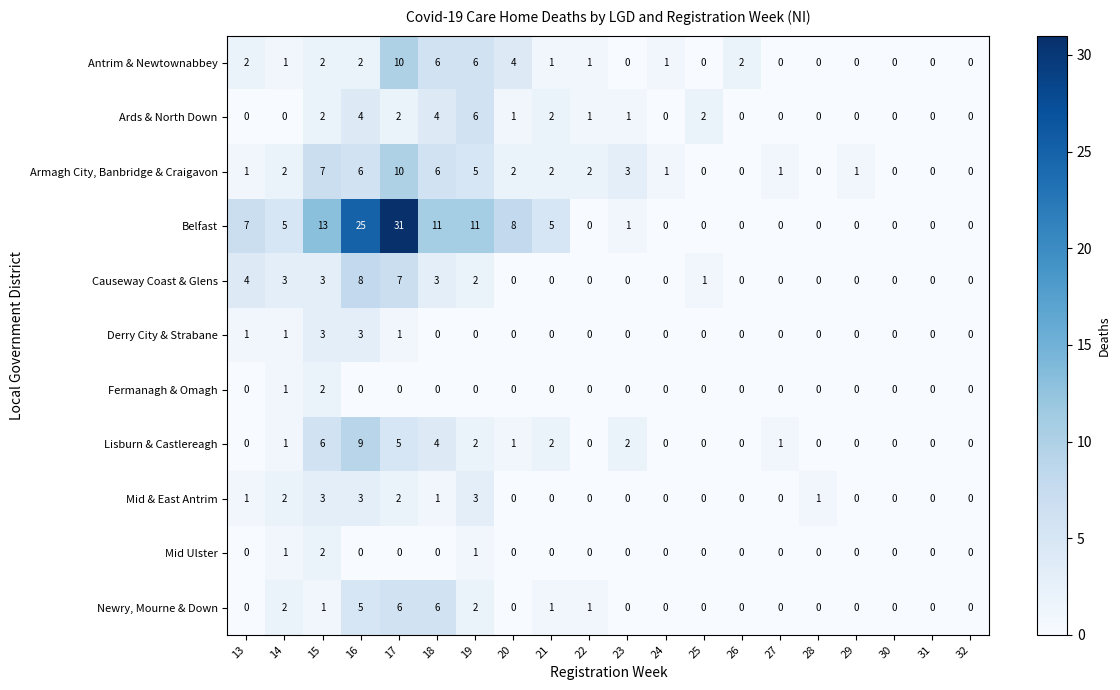

At which label does Ards & North Down first exceed 1?

15